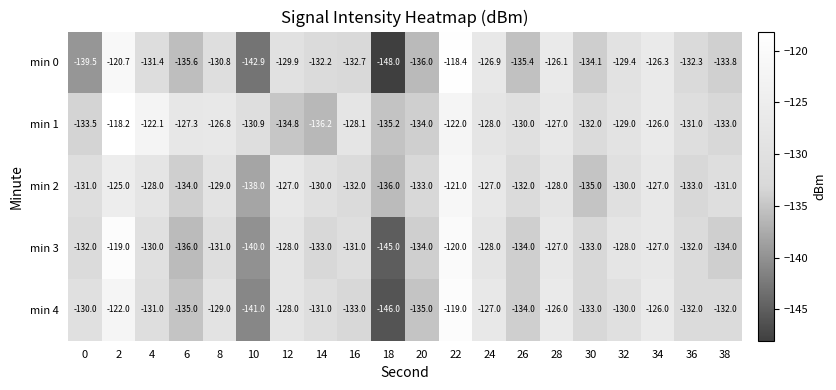

True or false: min 1 has a value of -126.0 at 34.

True